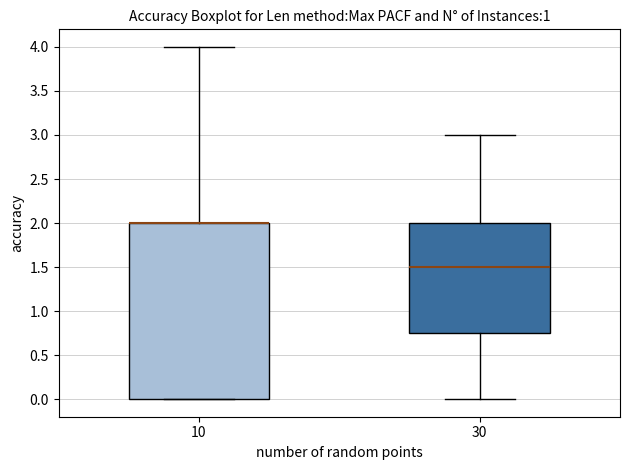

Reading left to right, transcribe this box plot: for each box, give where its median line is, the range the box spans, and where its two whiskers end, as read against the y-axis. The values are not printed on the chart, so give them approximately, as read against the axis.

10: median 2.00 (drawn on the box's upper edge), box 0.00 to 2.00, whiskers 0.00 to 4.00
30: median 1.50, box 0.75 to 2.00, whiskers 0.00 to 3.00